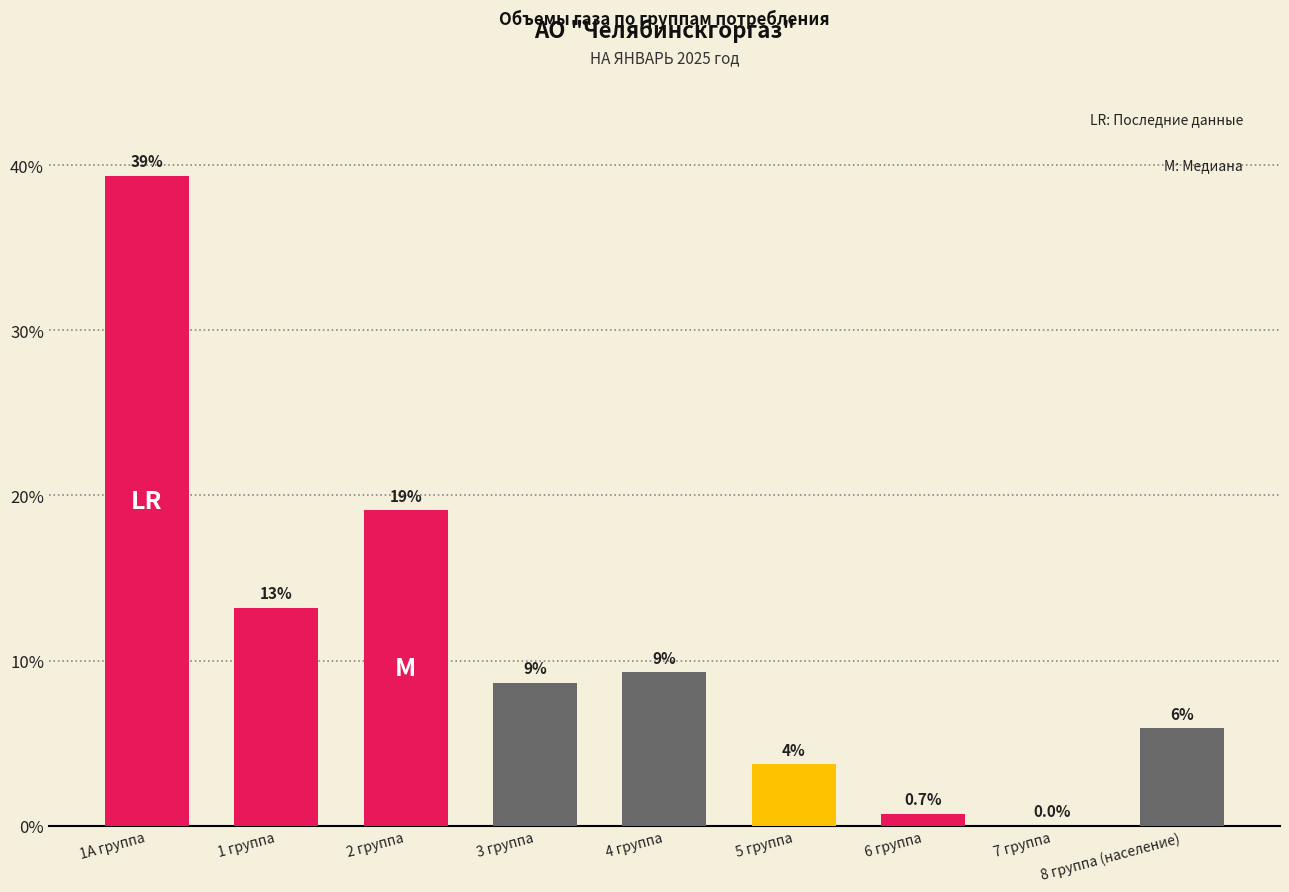

What is the change in value from 6 группа to 8 группа (население)?

+5.2